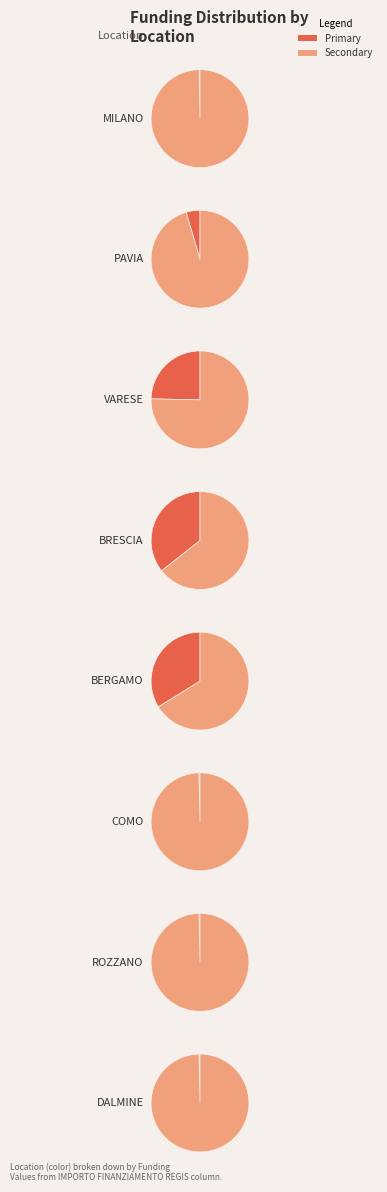

Between BERGAMO and ROZZANO, which is larger?

BERGAMO